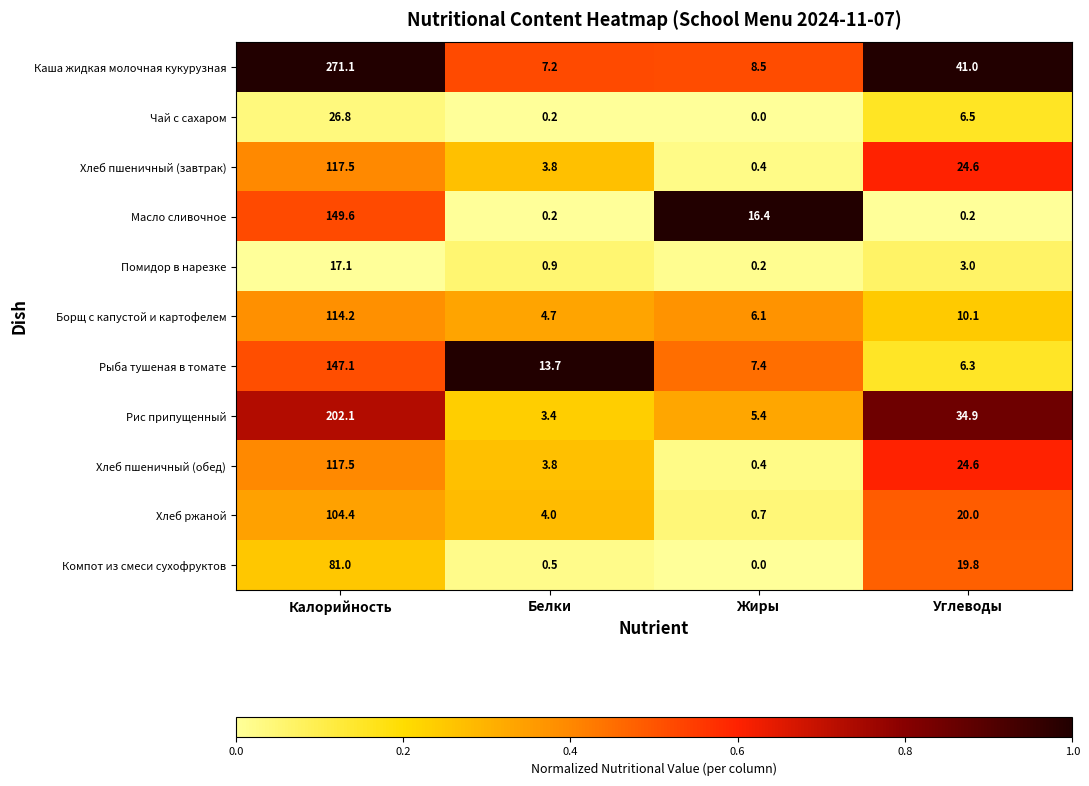

Between Калорийность and Углеводы, which series saw the biggest shift?

Каша жидкая молочная кукурузная